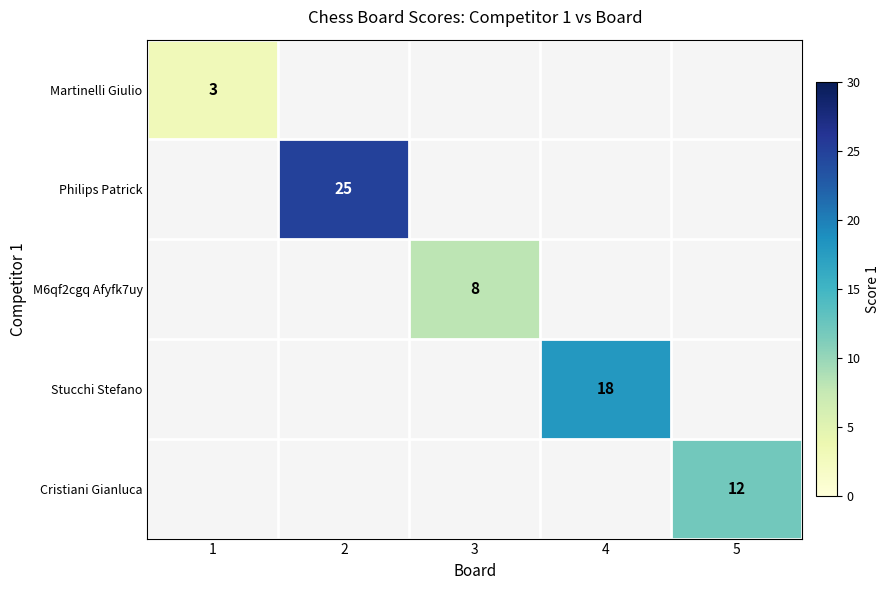

The Cristiani Gianluca series shows 12 at 5. True or false?

True